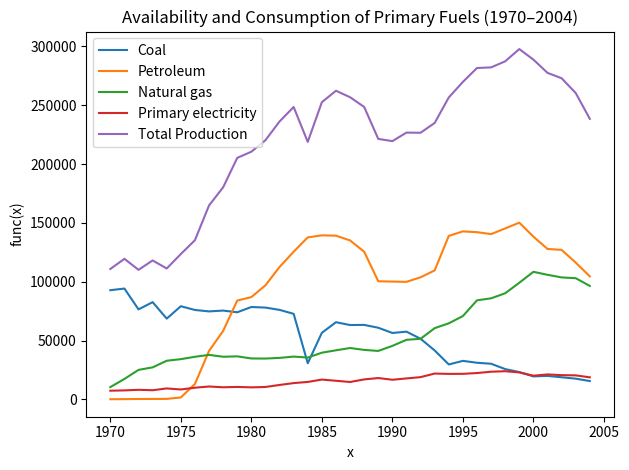

What are all the series names shown in the legend?

Coal, Petroleum, Natural gas, Primary electricity, Total Production